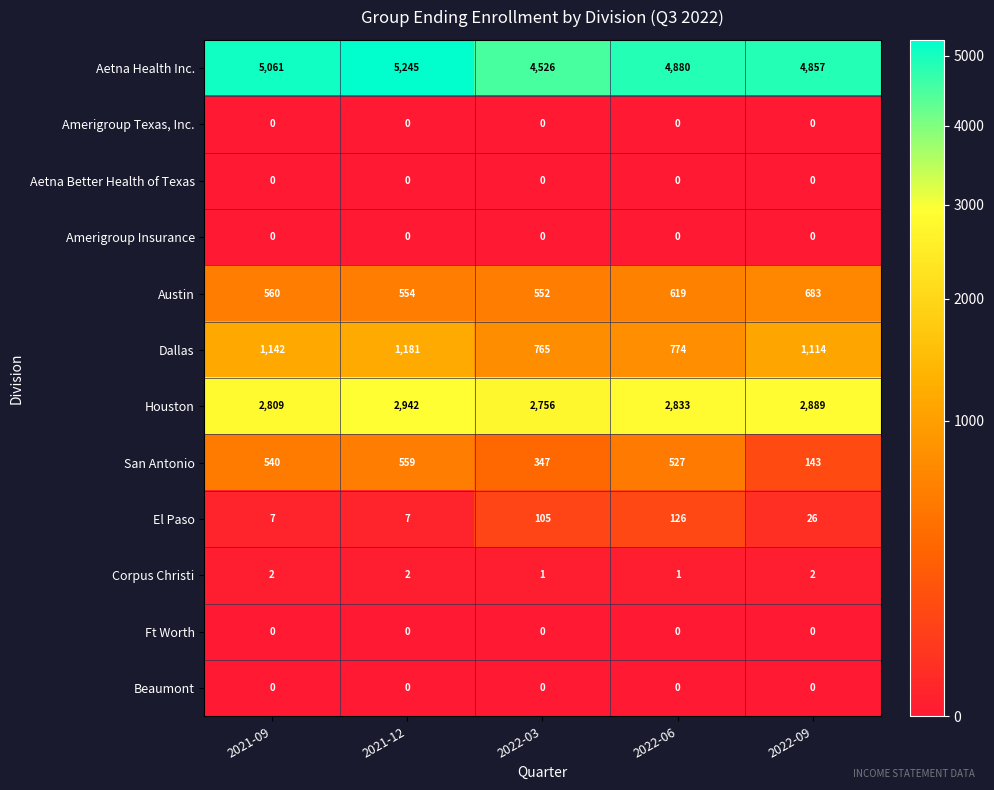

Which series has the largest range (max minus min)?

Aetna Health Inc.